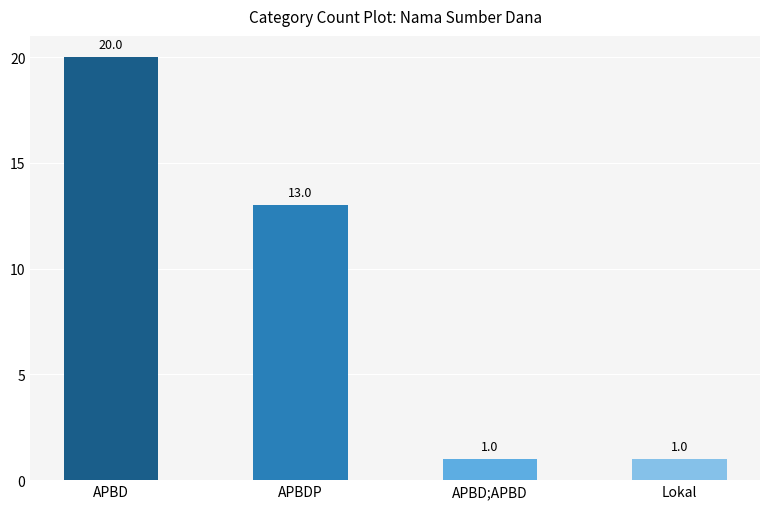

Where does the data first go above 13?

APBD